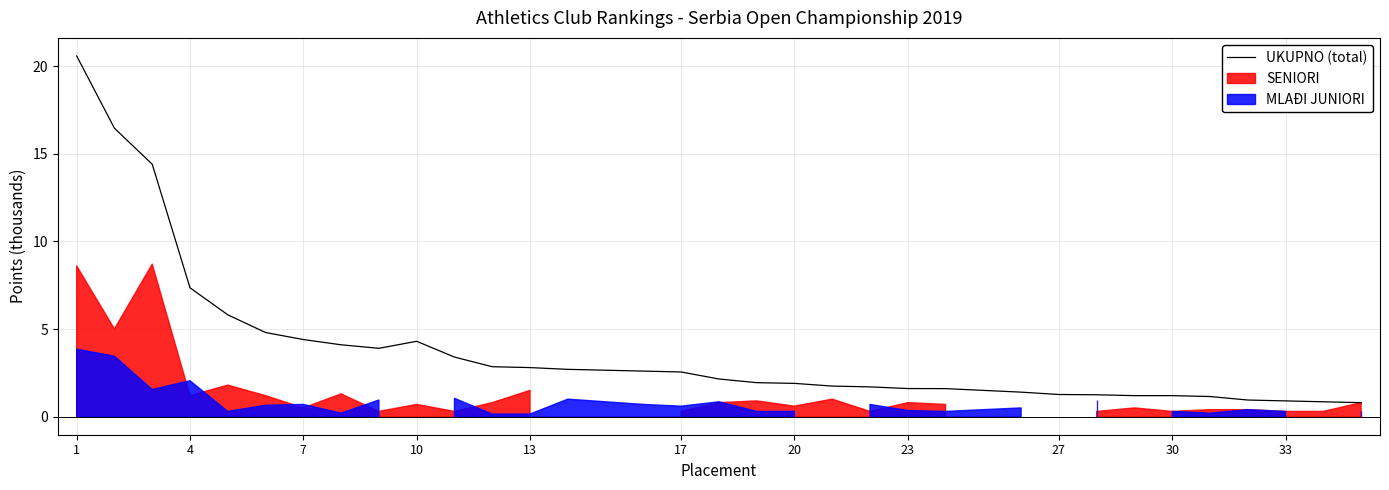

At which label does the data first exceed 2?

1